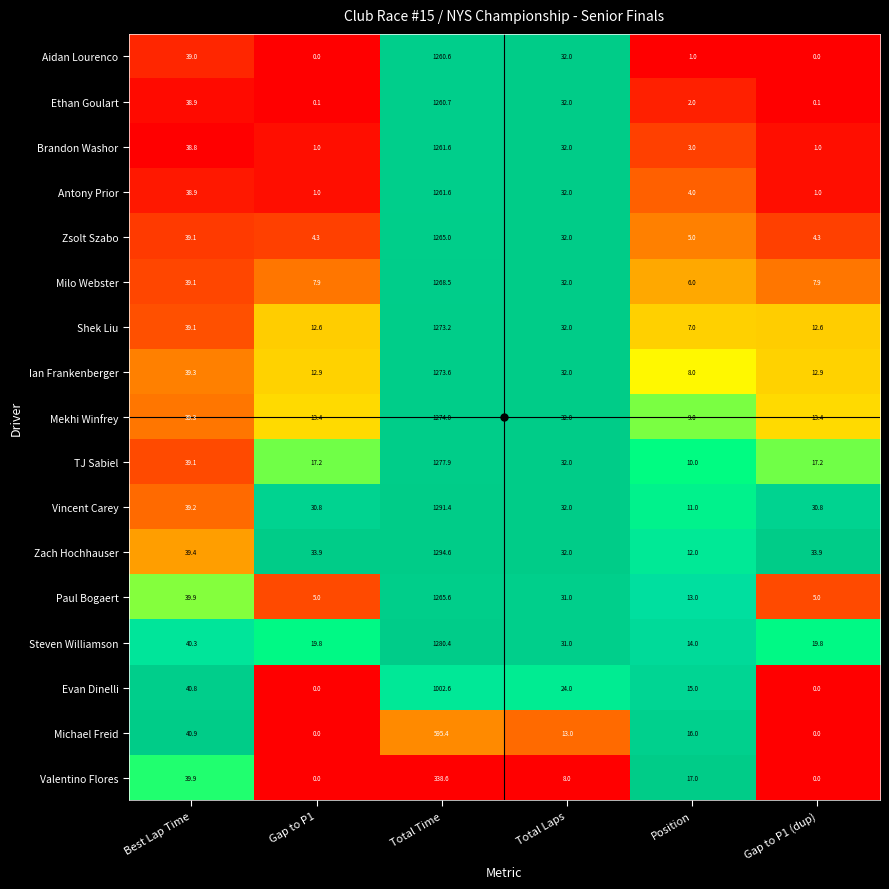

Which category has the highest value in the Ethan Goulart series?

Total Time